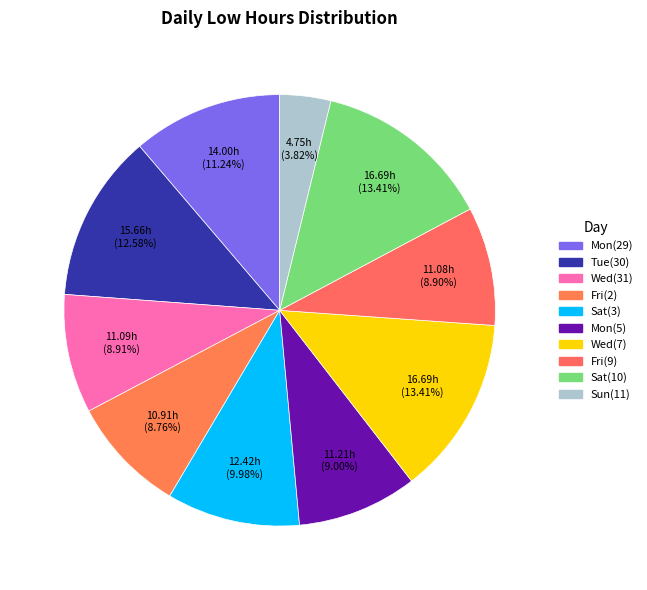

Count the number of slices in the pie.

10